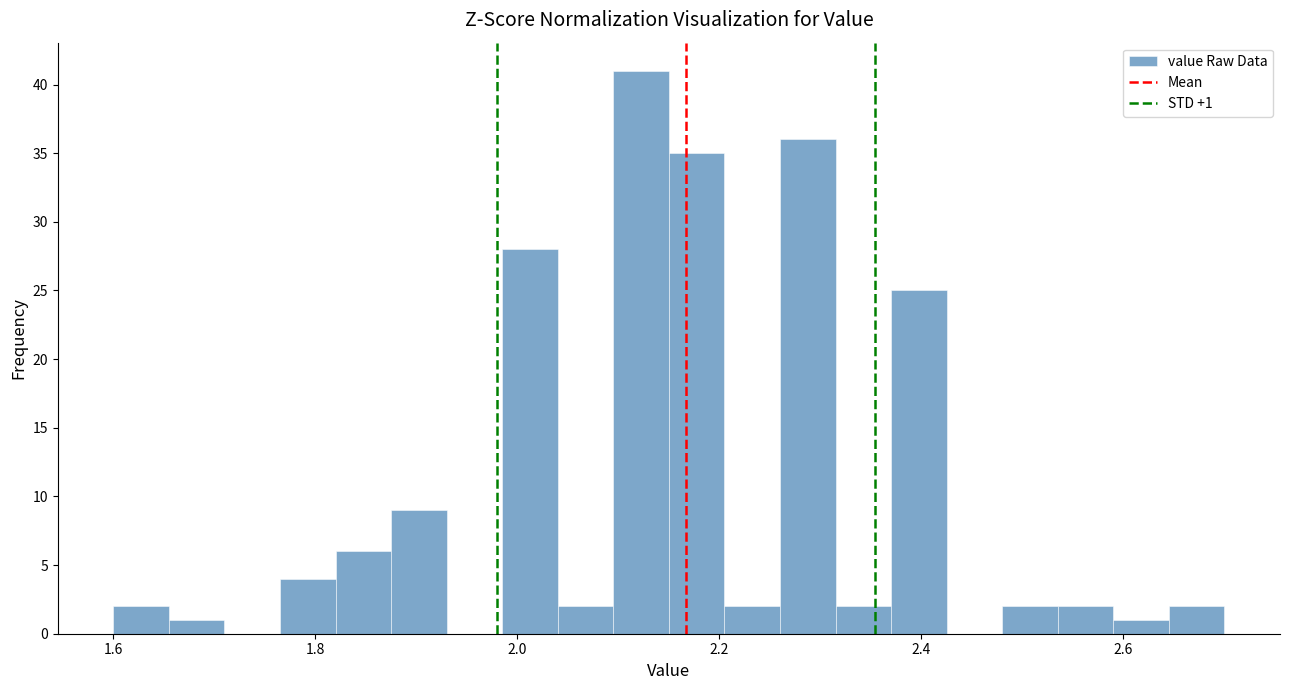

Read against the x-axis, roughly where is the centre of the tallest bar?

2.12